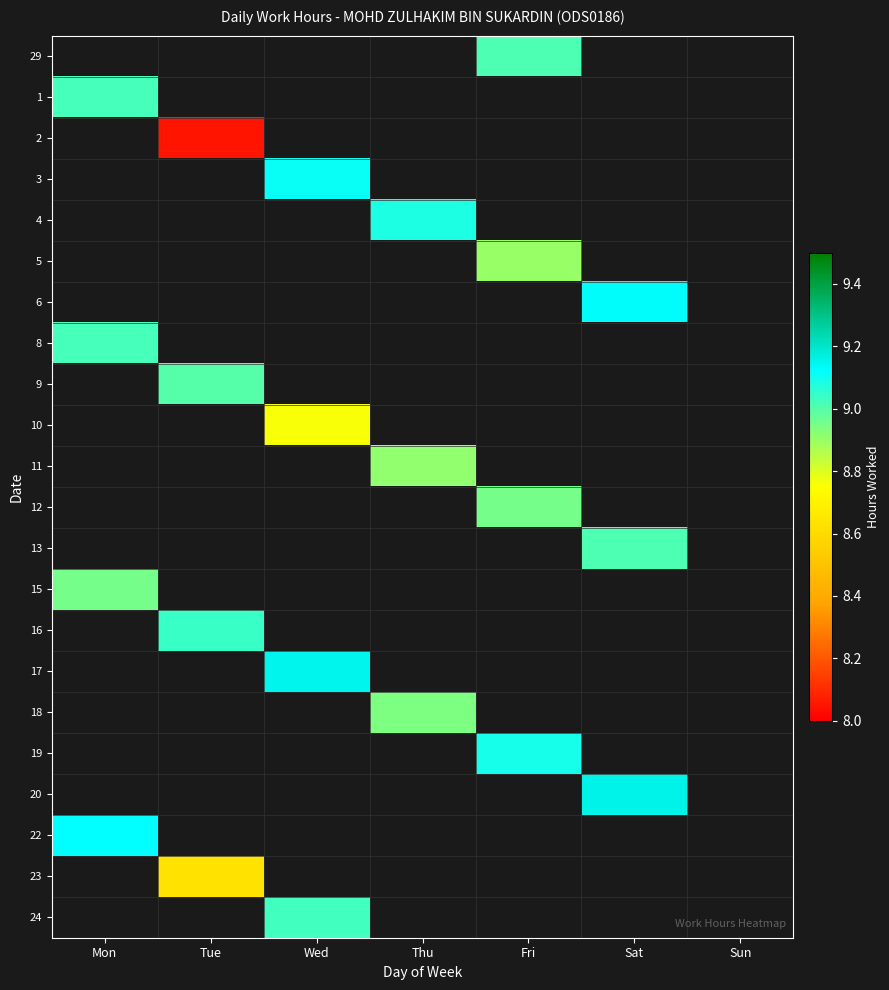

What is the greatest value displayed?

9.2